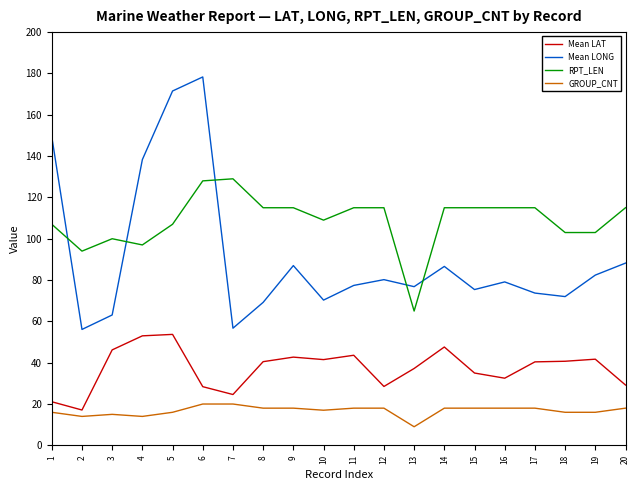

At which label does Mean LAT reach its minimum?

2